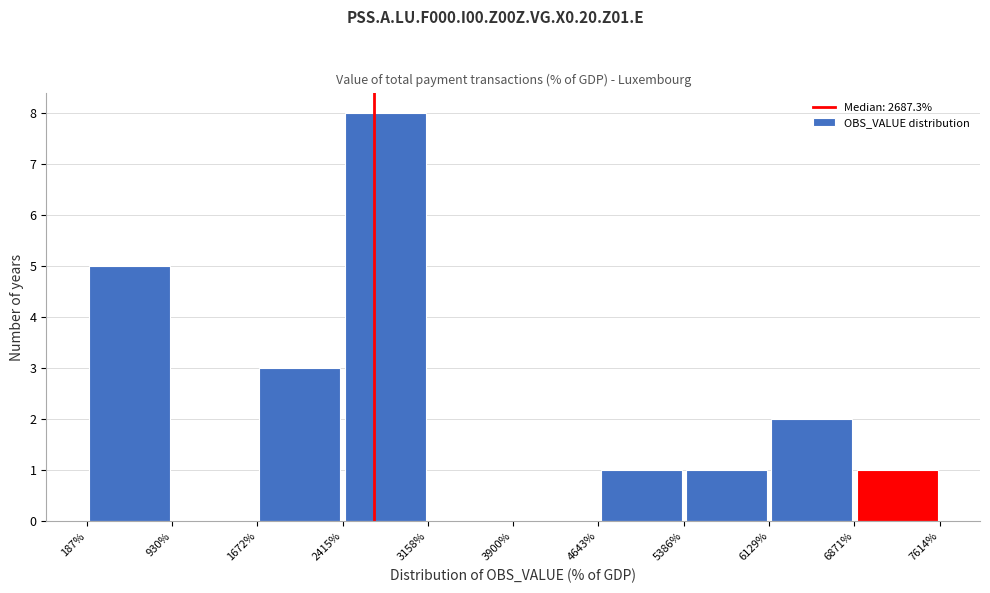

Over which range of the x-axis is the bar tallest?

2415% to 3158%